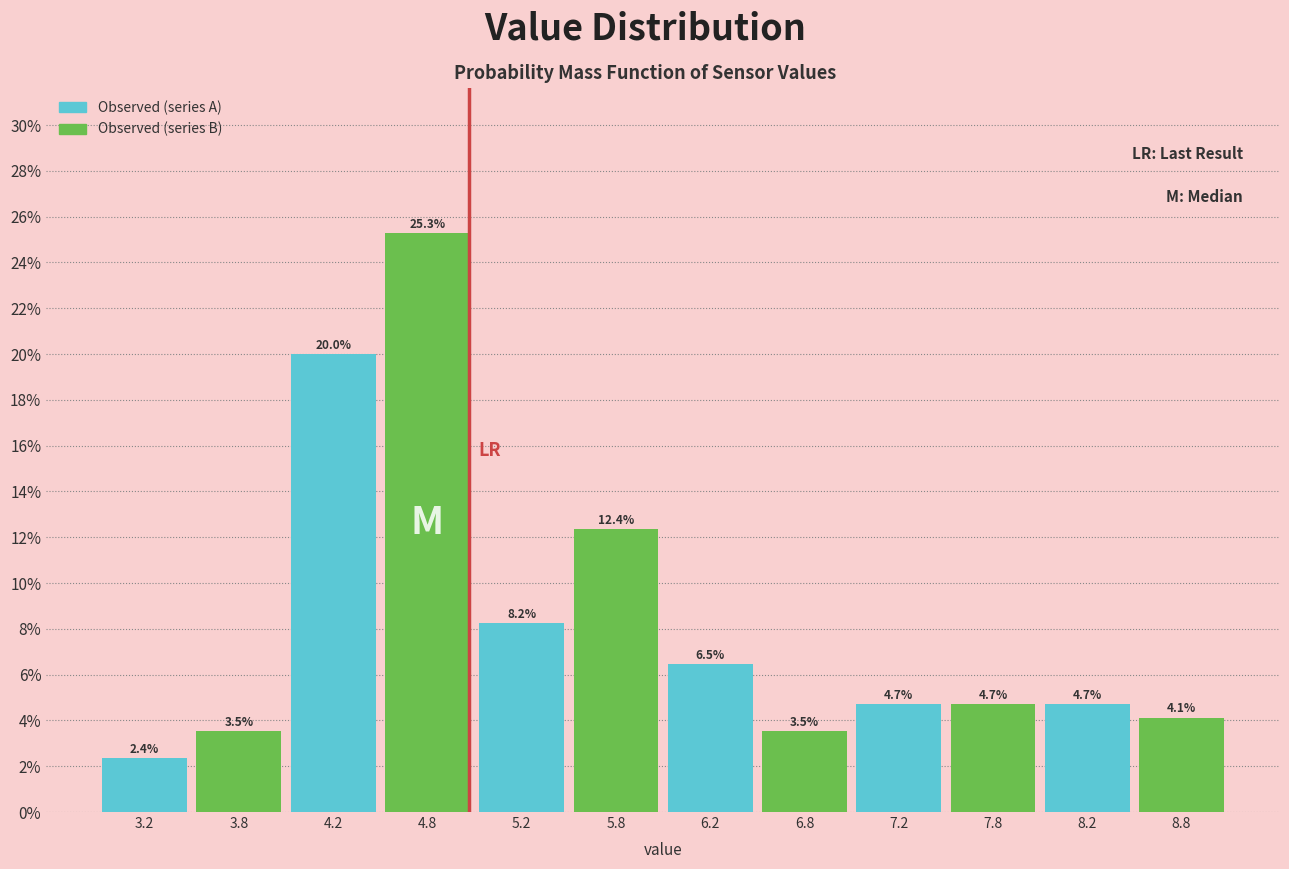

What is the difference between the maximum and minimum values in the Observed (series A) series?

17.6